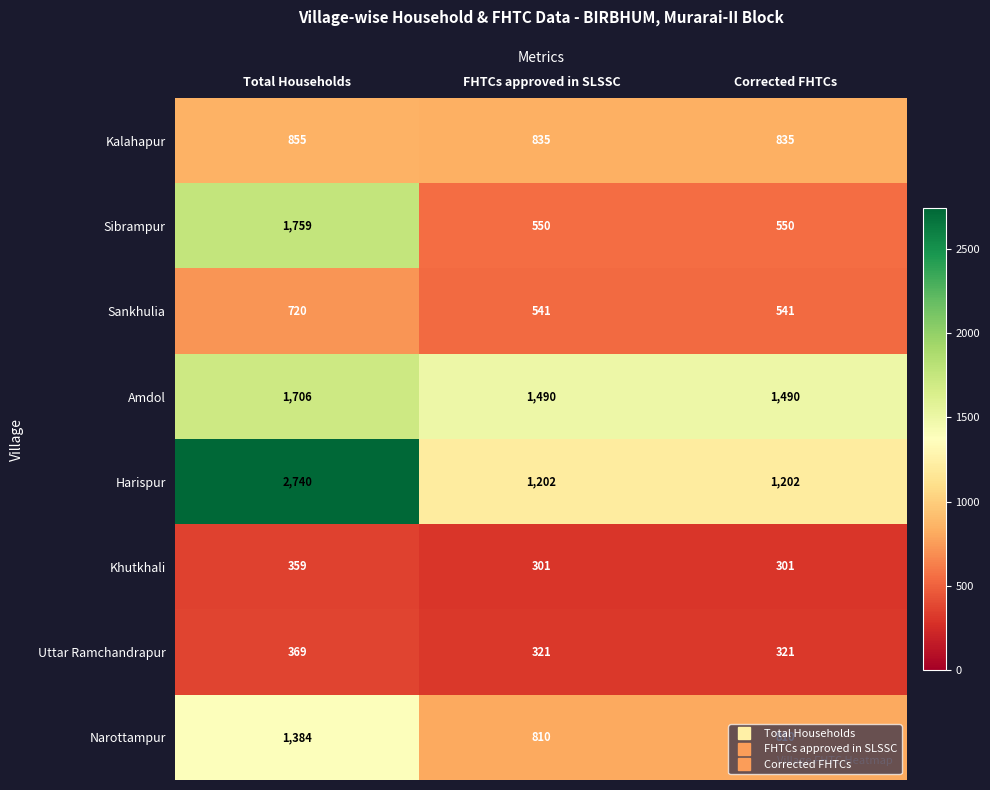

At which category is the sum across all series the highest?

Total Households